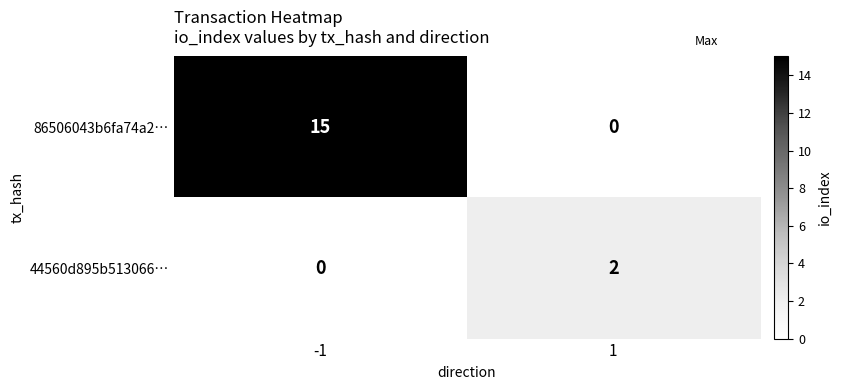

How many values in 44560d895b513066… are above zero?

1